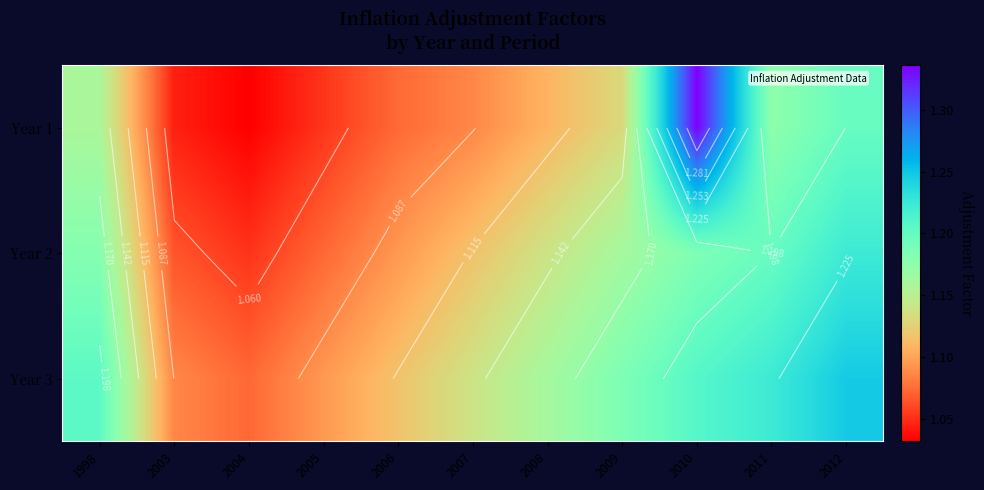

Read the Year 2 value at 2005.

1.1